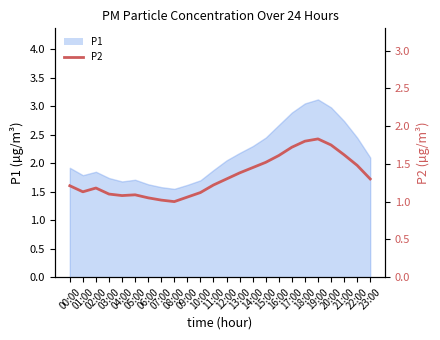

Reading left to right, transcribe all the data shown in this chart.

1.2	1.1	1.2	1.1	1.1	1.1	1.1	1.0	1.0	1.1	1.1	1.2	1.3	1.4	1.4	1.5	1.6	1.7	1.8	1.8	1.8	1.6	1.5	1.3